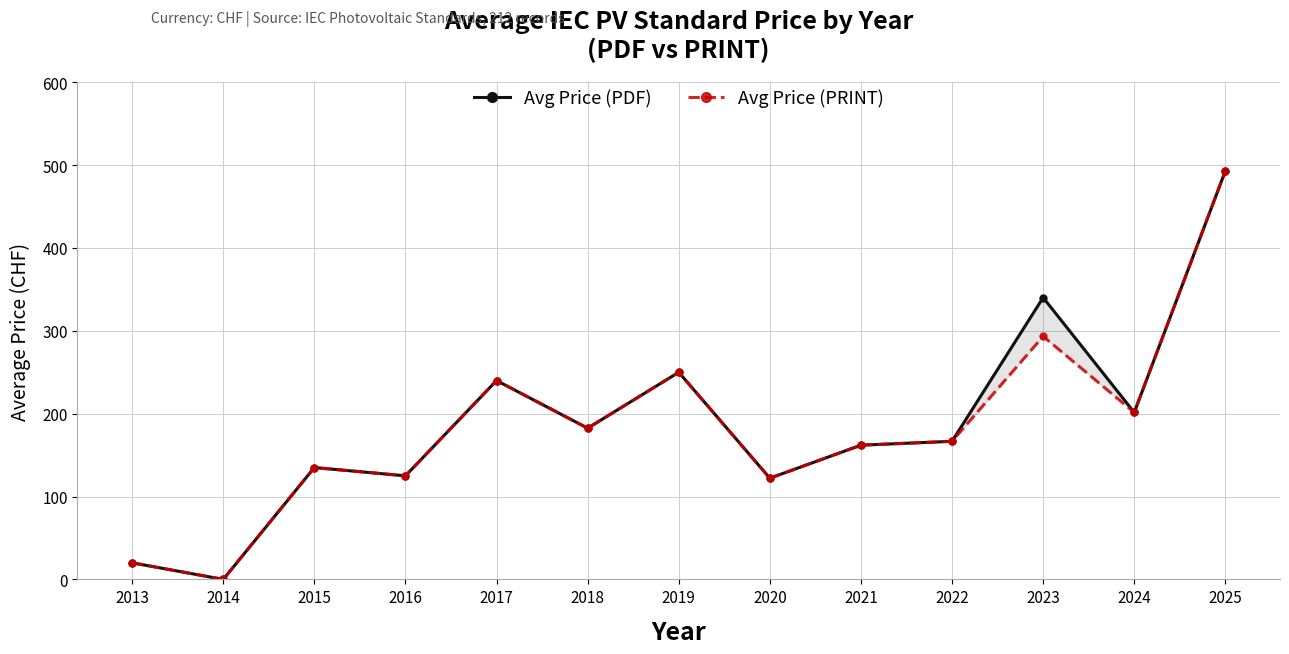

What is the total value across all series at 2018?

365.0